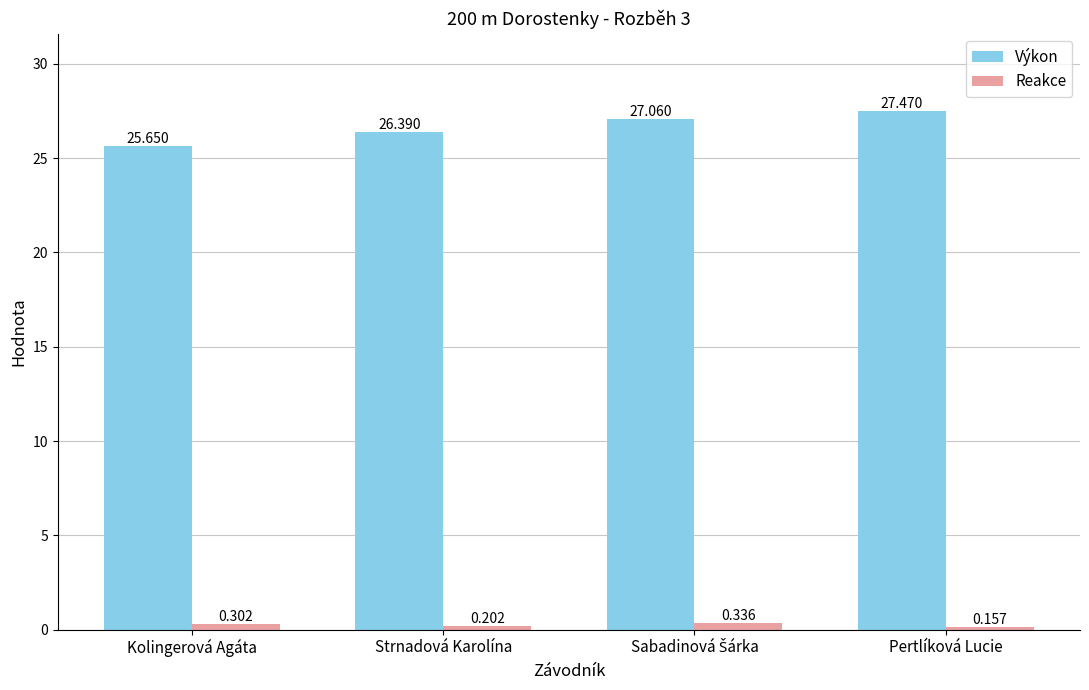

Between Kolingerová Agáta and Pertlíková Lucie, which series saw the biggest shift?

Výkon